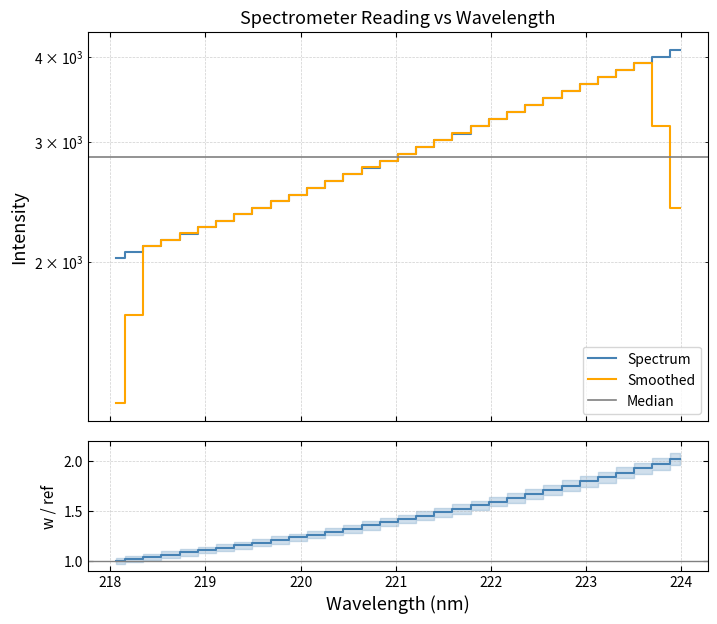

The chart shows a value of 621.8 at 219. True or false?

False